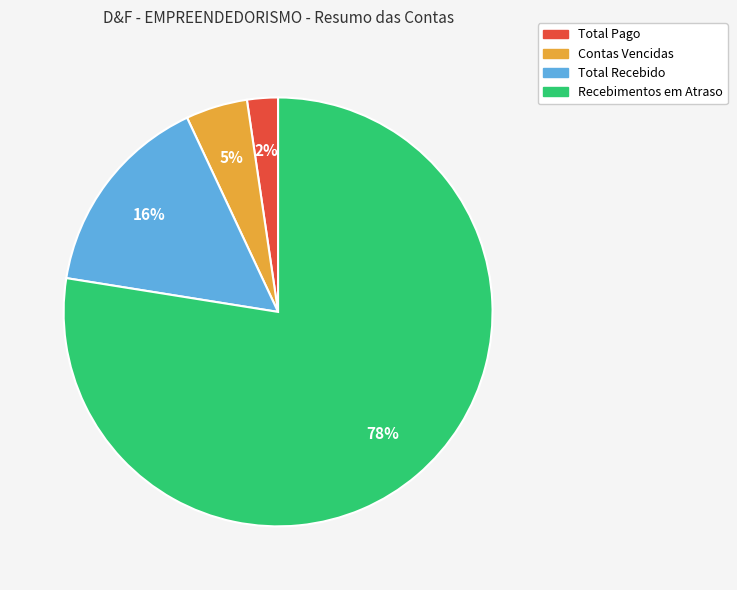

Count the number of slices in the pie.

4